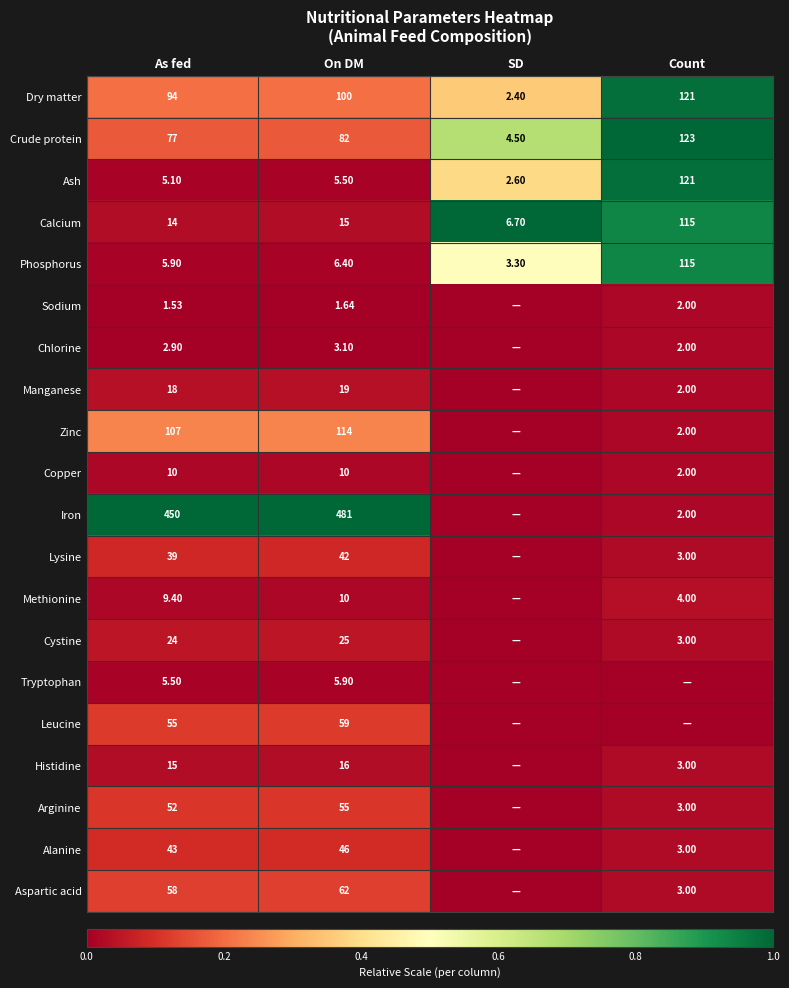

How many categories are shown in the chart?

4